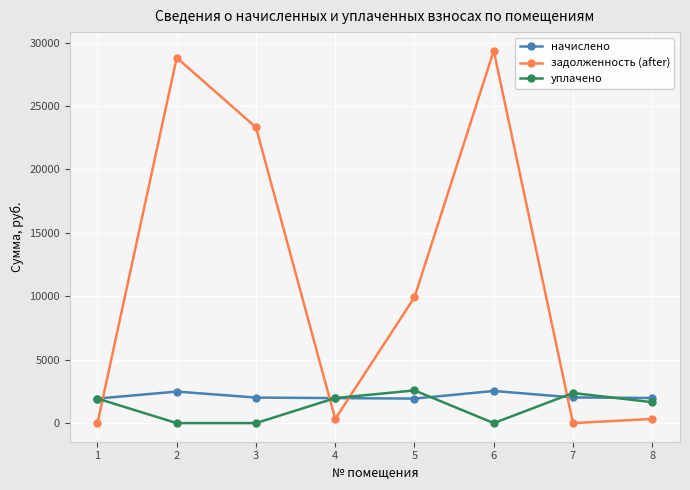

Is this an area chart (filled region under the line)?

No